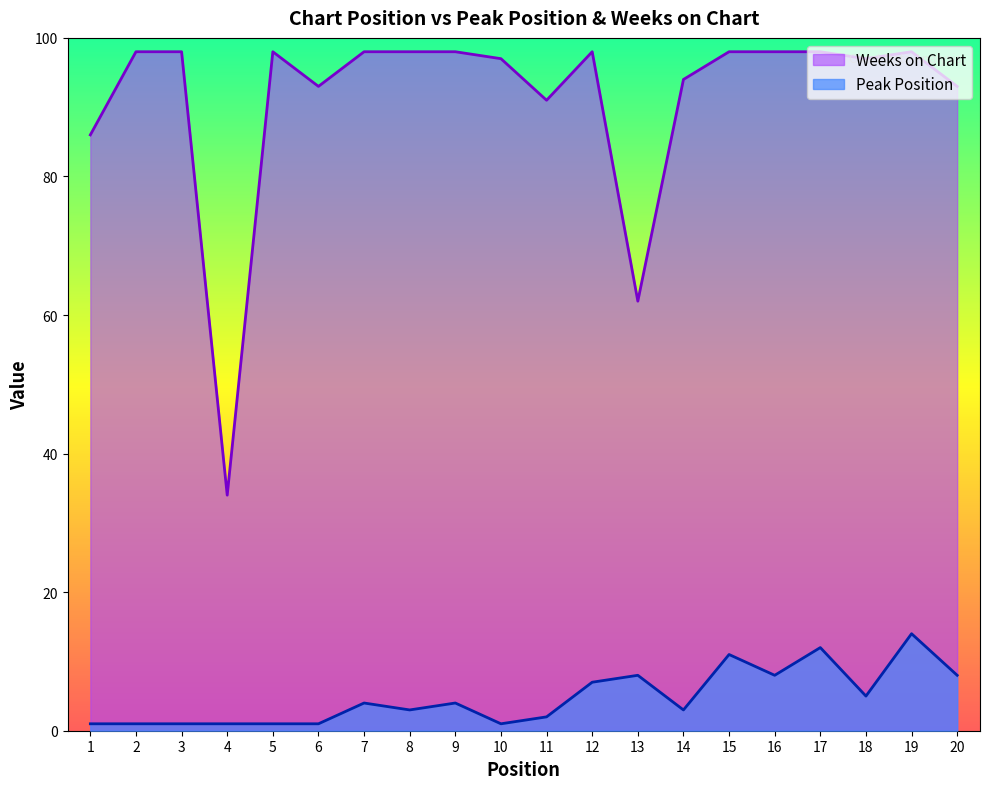

Does the chart have visible grid lines?

No